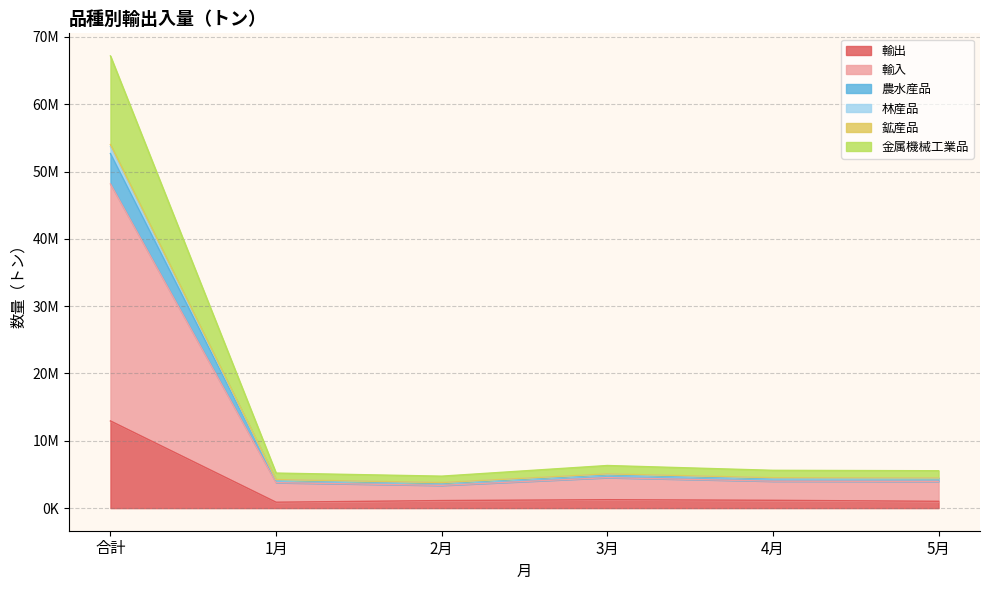

How many lines are shown in the chart?

6